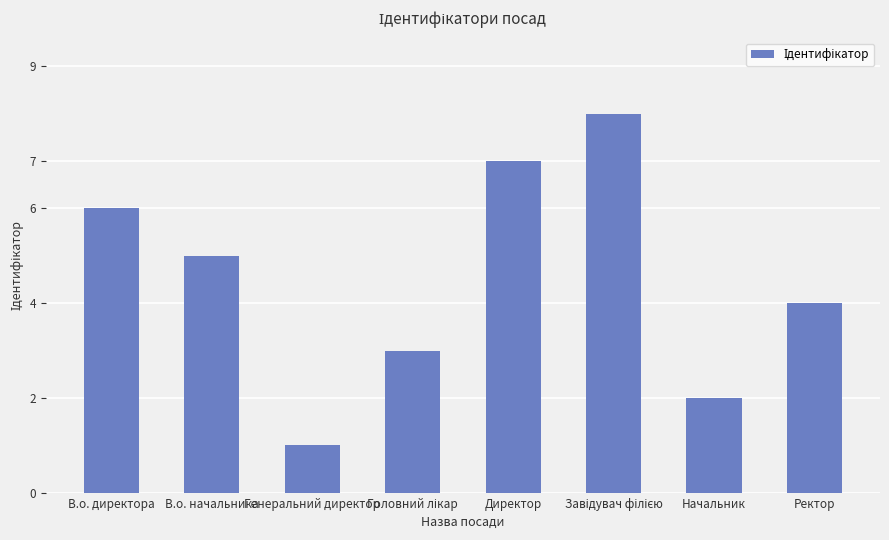

What is the label of the 1st bar from the left?

В.о. директора